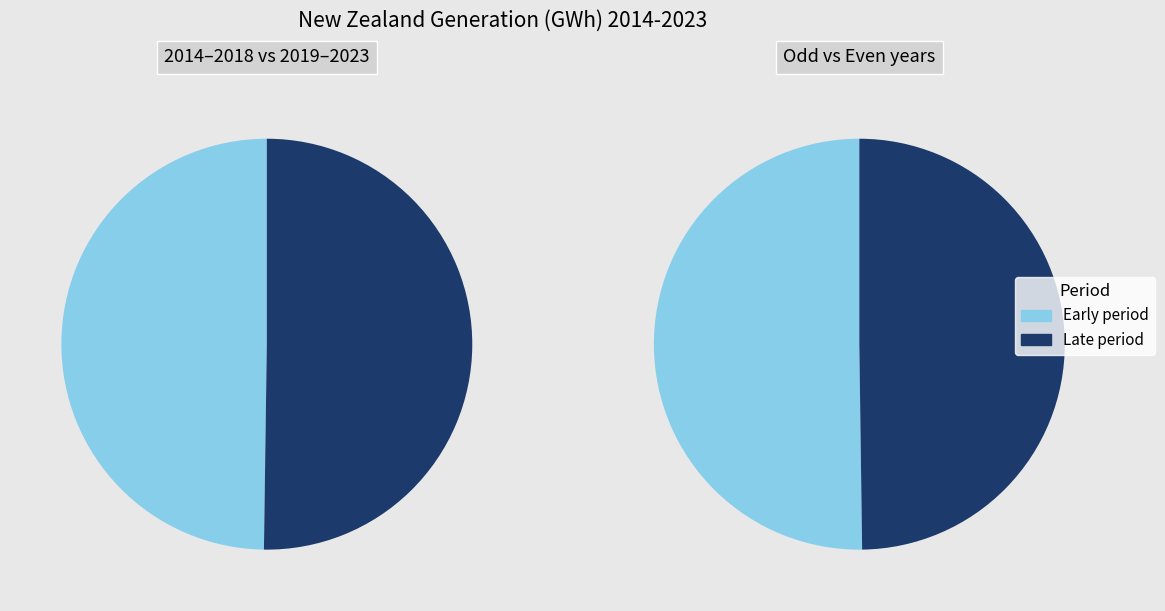

Is there any slice that represents more than half of the pie?

No